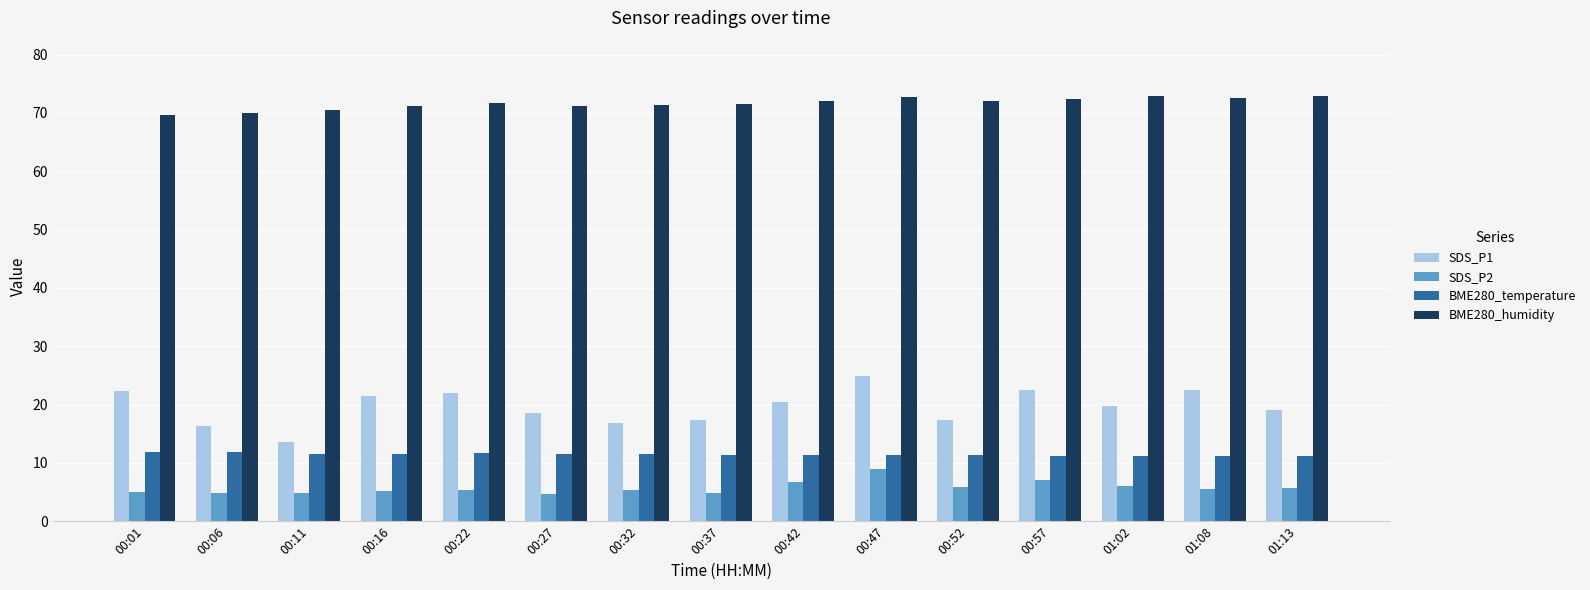

Which series has the largest total across all categories?

BME280_humidity